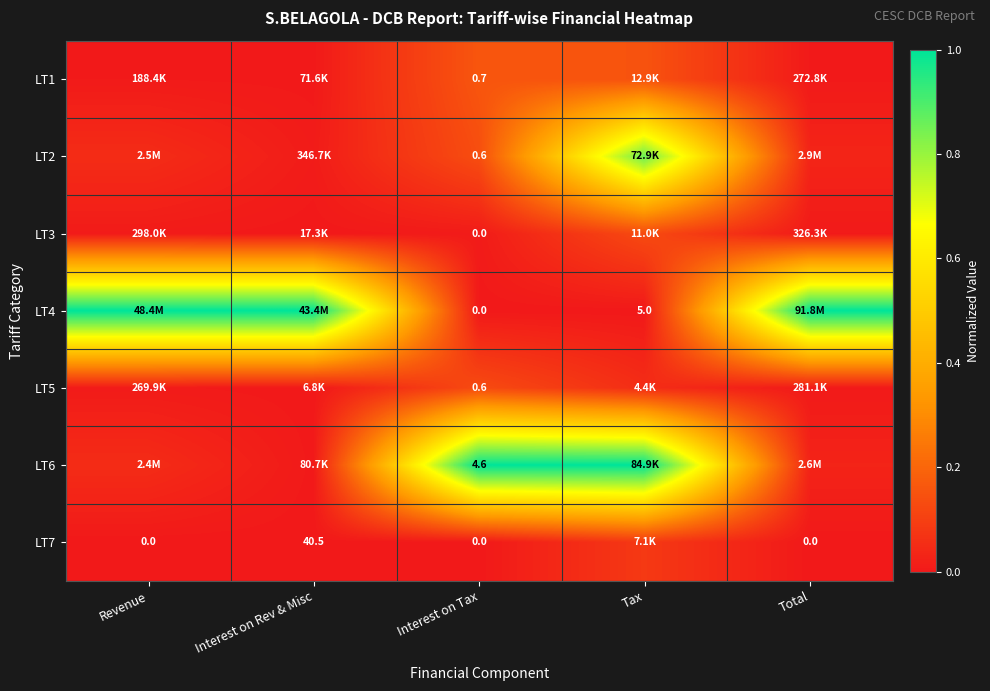

Is the value of LT4 at Tax greater than the value of LT7 at Interest on Rev & Misc?

No